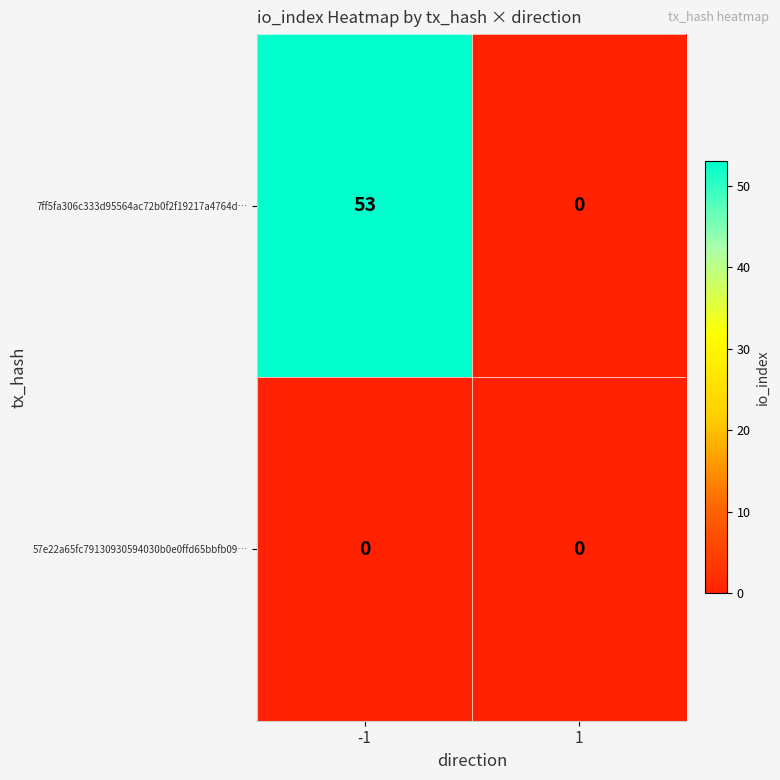

Between -1 and 1, which series saw the biggest shift?

7ff5fa306c333d95564ac72b0f2f19217a4764d…